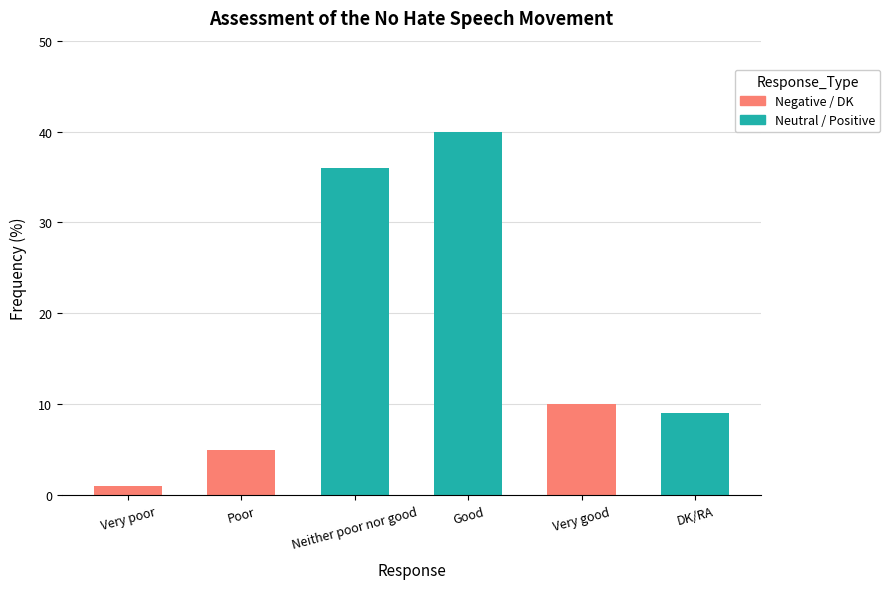

What is the difference between the maximum and second lowest values?

35